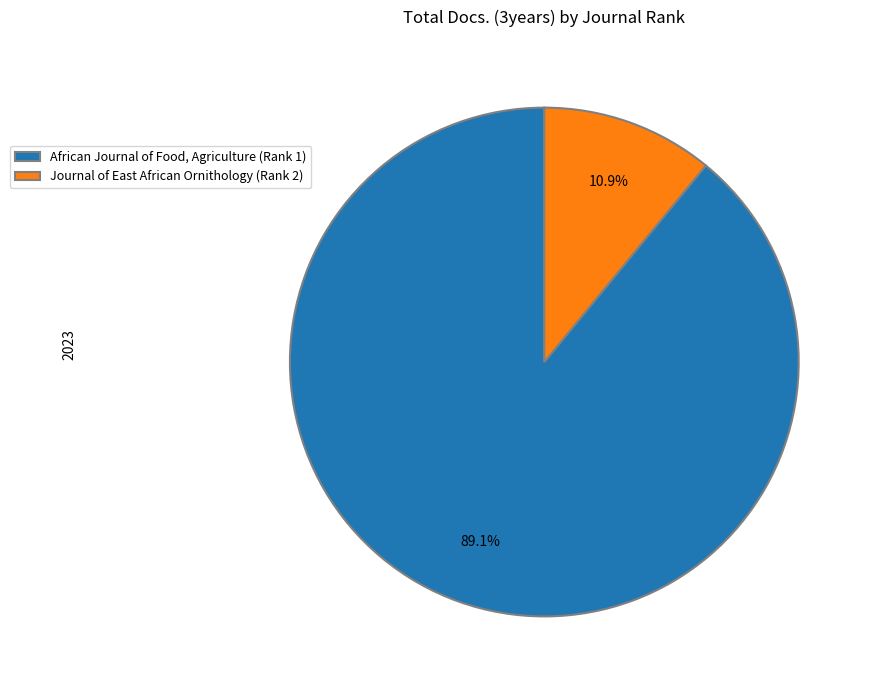

To the nearest percent, what portion does Journal of East African Ornithology (Rank 2) represent?

11%